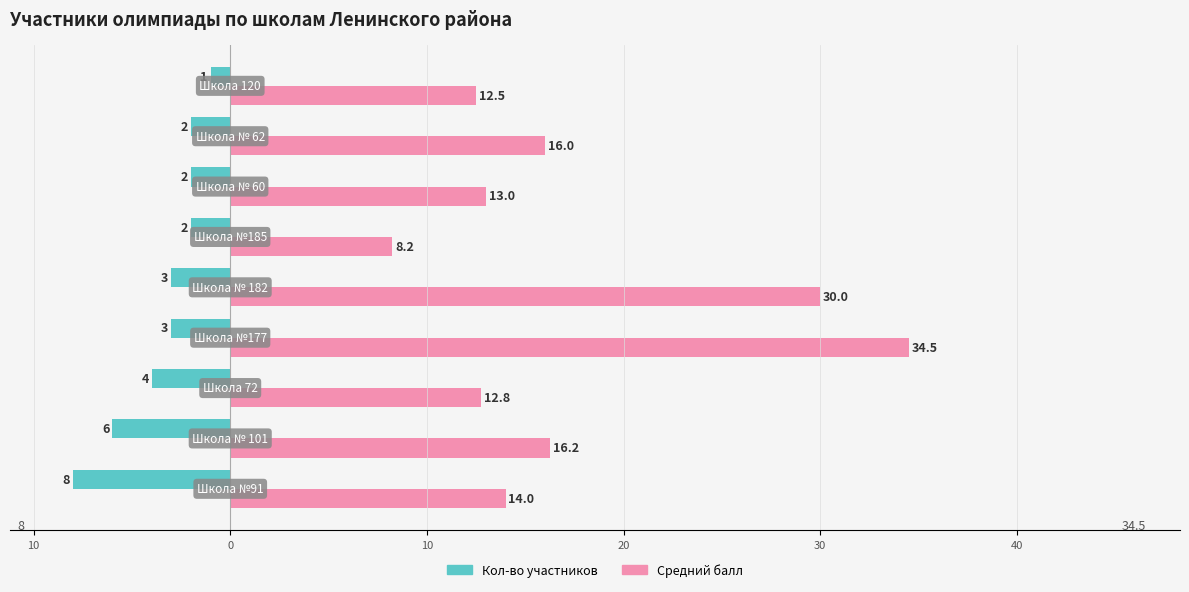

What is the value of the Кол-во участников bar at the 7th from the left?

-2.0